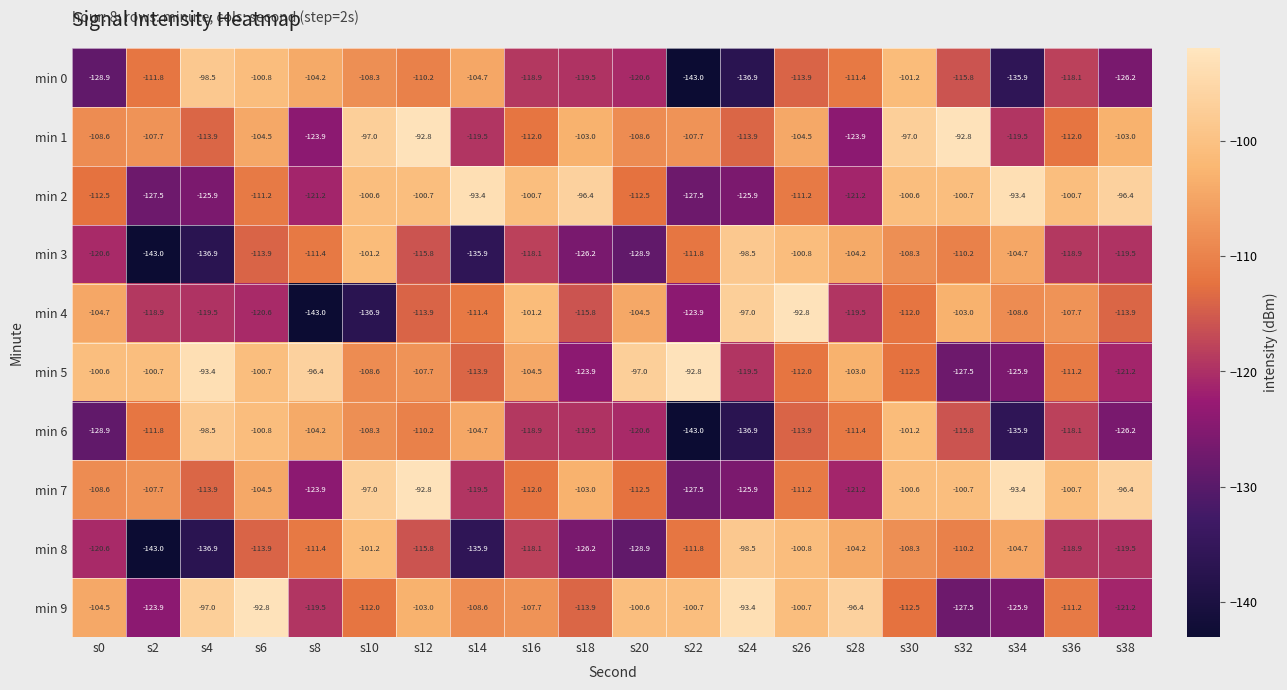

What is the difference between the min 8 values at s12 and s38?

3.7